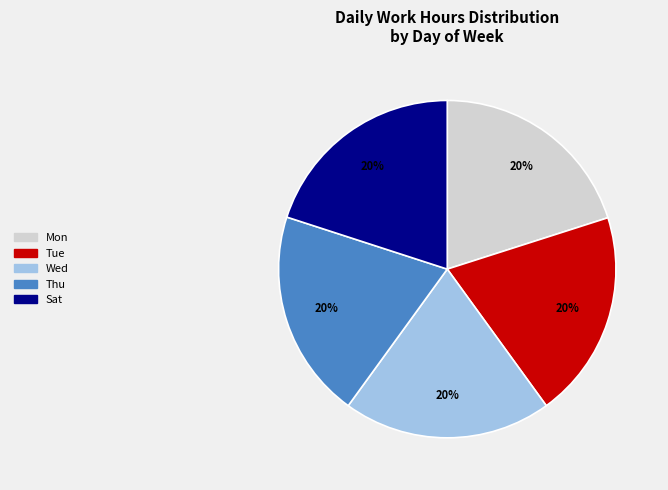

Is there a majority slice in this chart?

No